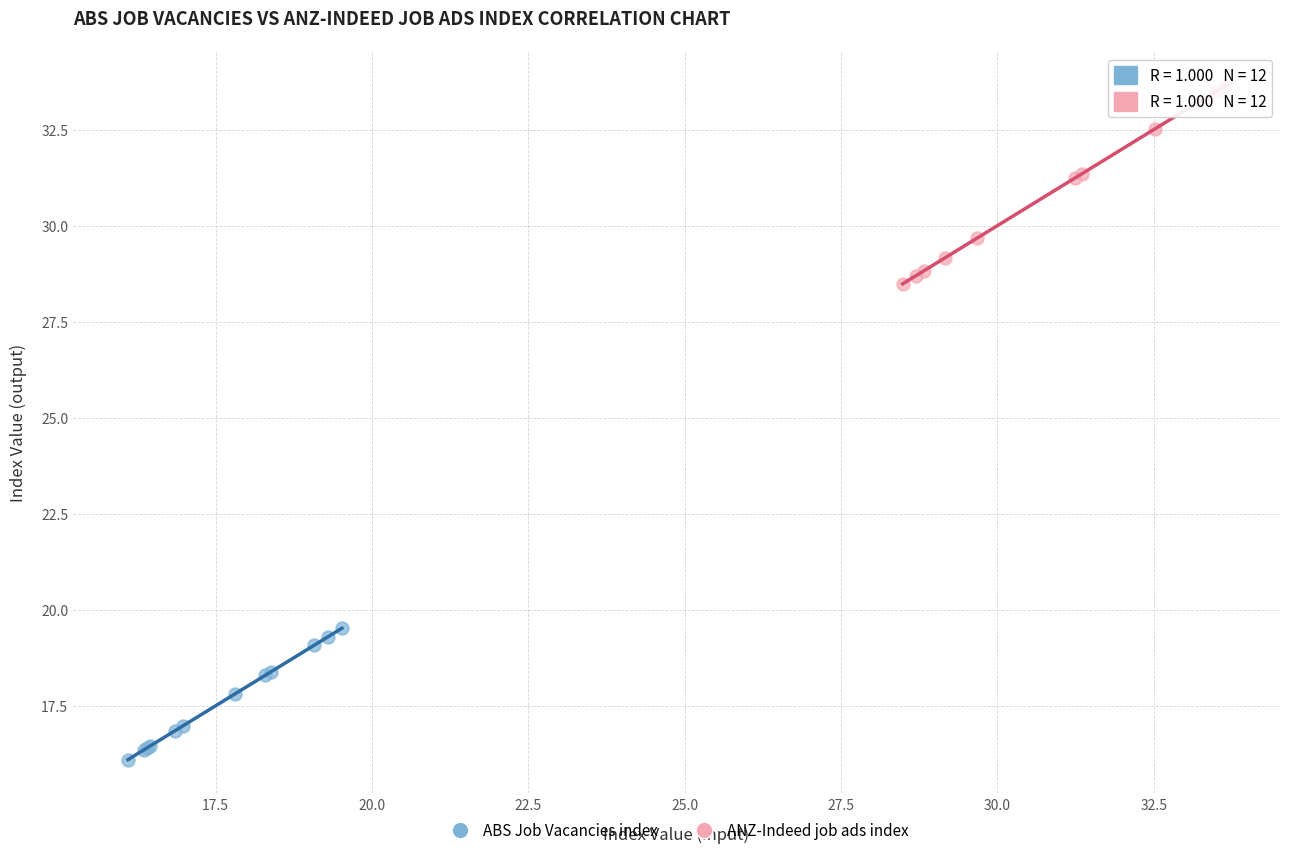

Which series reaches the maximum Y coordinate?

ANZ-Indeed job ads index